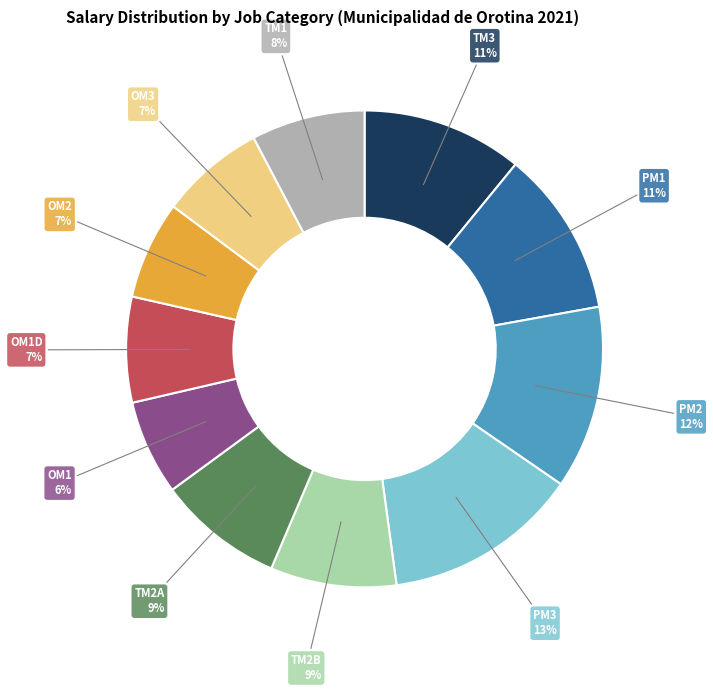

To the nearest percent, what percentage of the pie is OM1?

6%